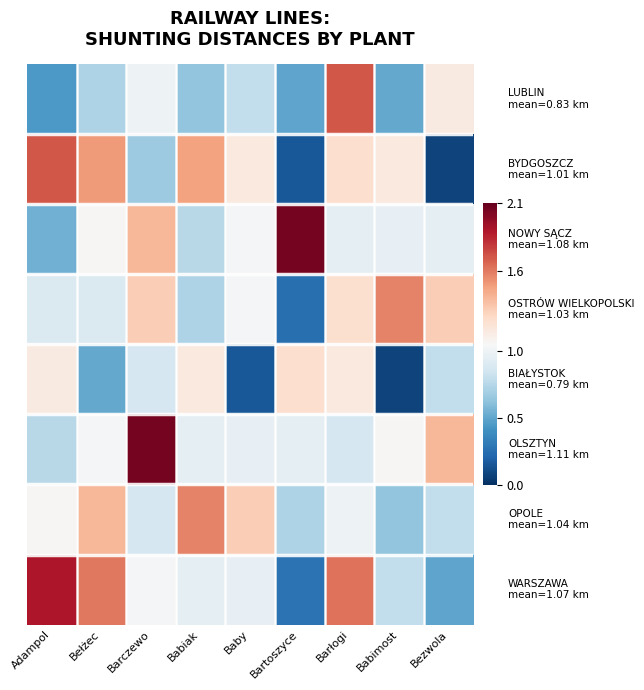

At which category does the chart reach its peak across all series?

Bartoszyce